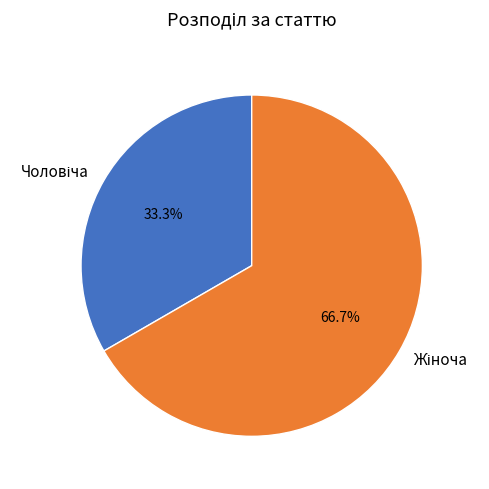

Does any single category account for the majority?

Yes